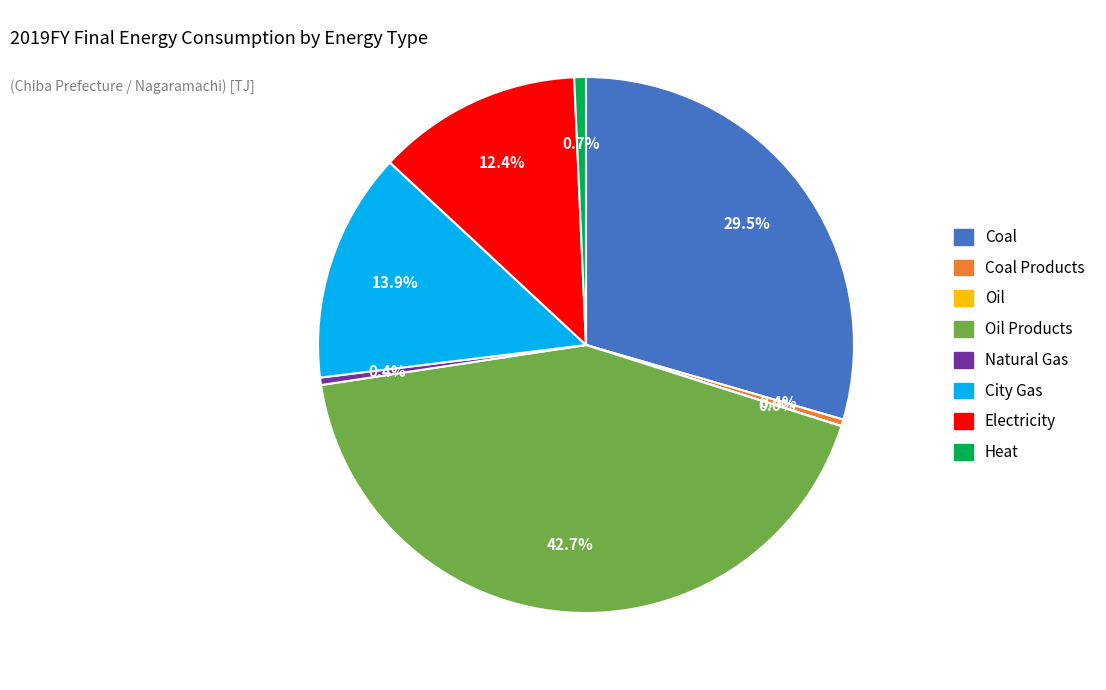

Is there a majority slice in this chart?

No